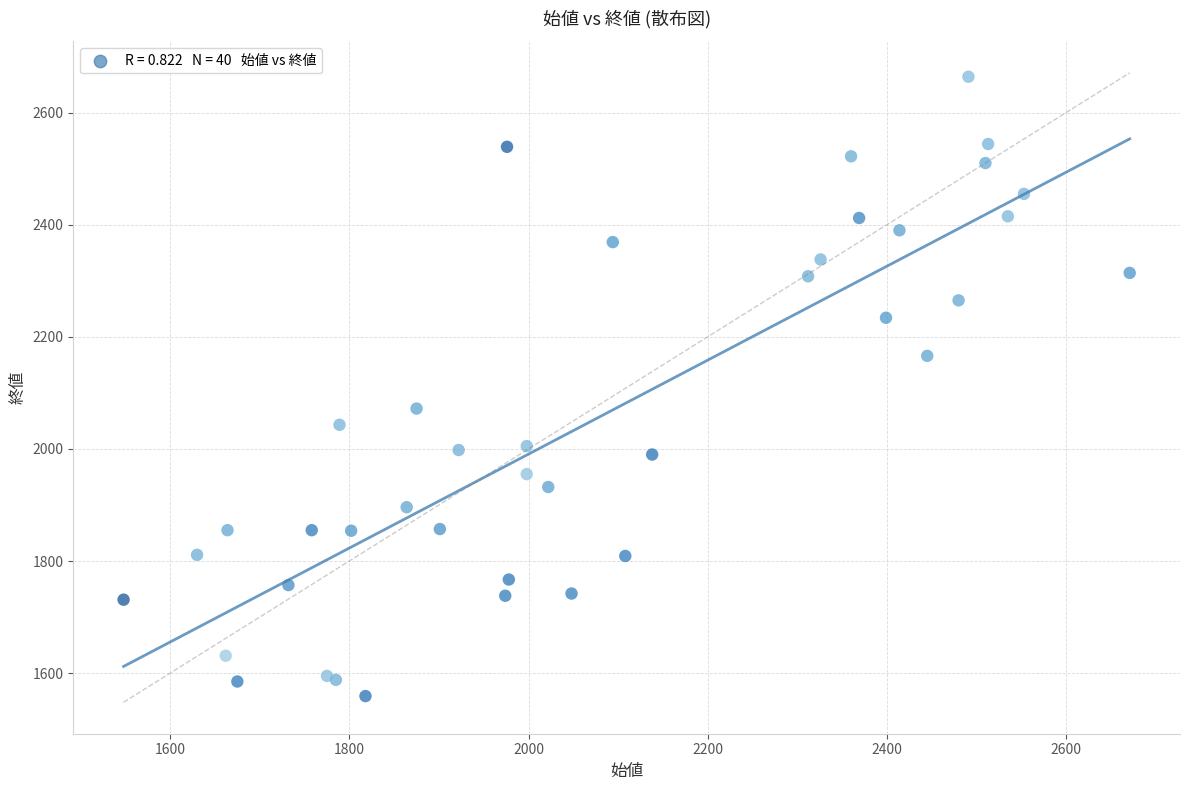

What Y value in the scatter plot is closest to 2111?

2072